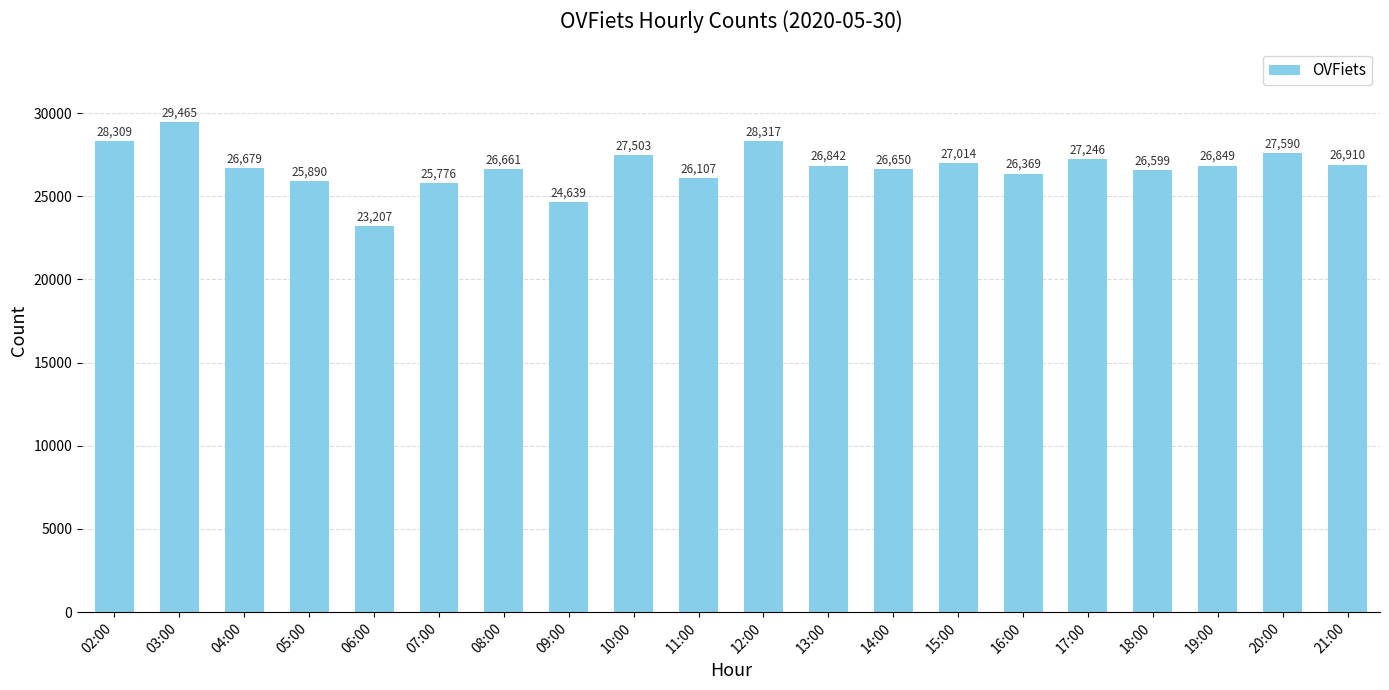

The chart shows a value of 13398 at 13:00. True or false?

False